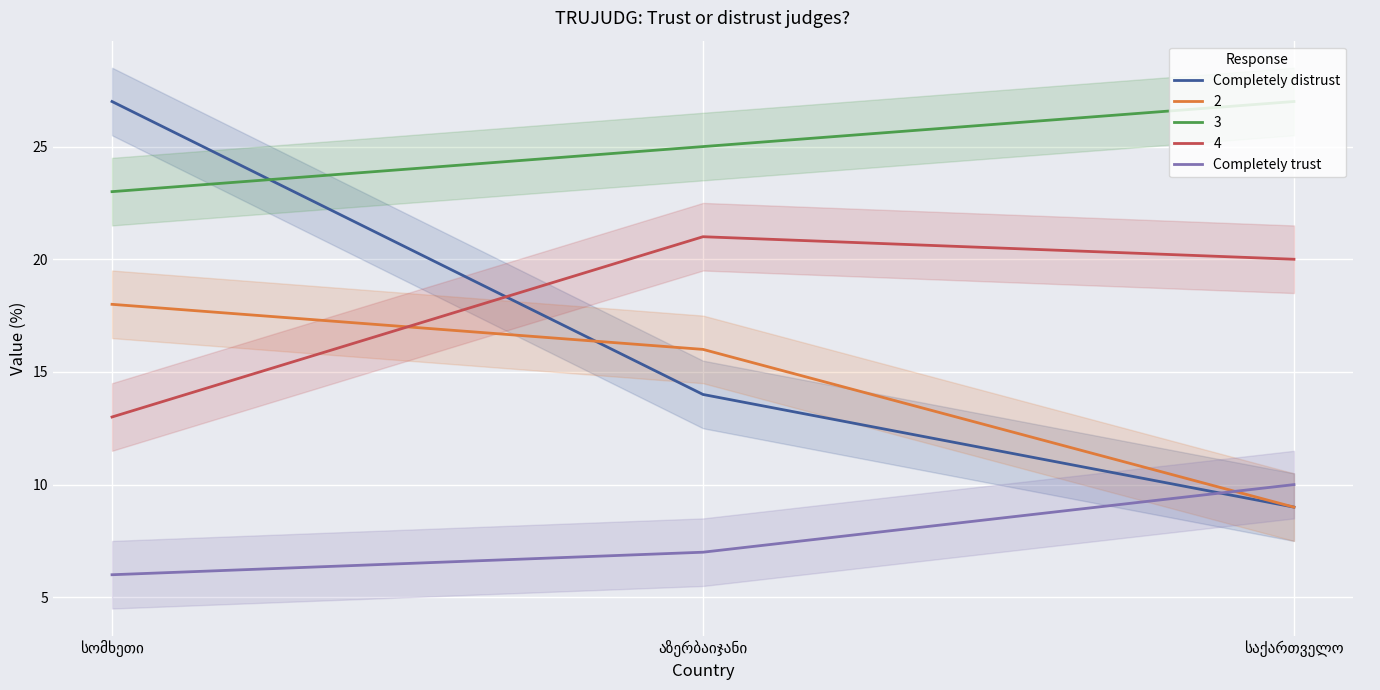

What is the sum of all Completely trust values?

23